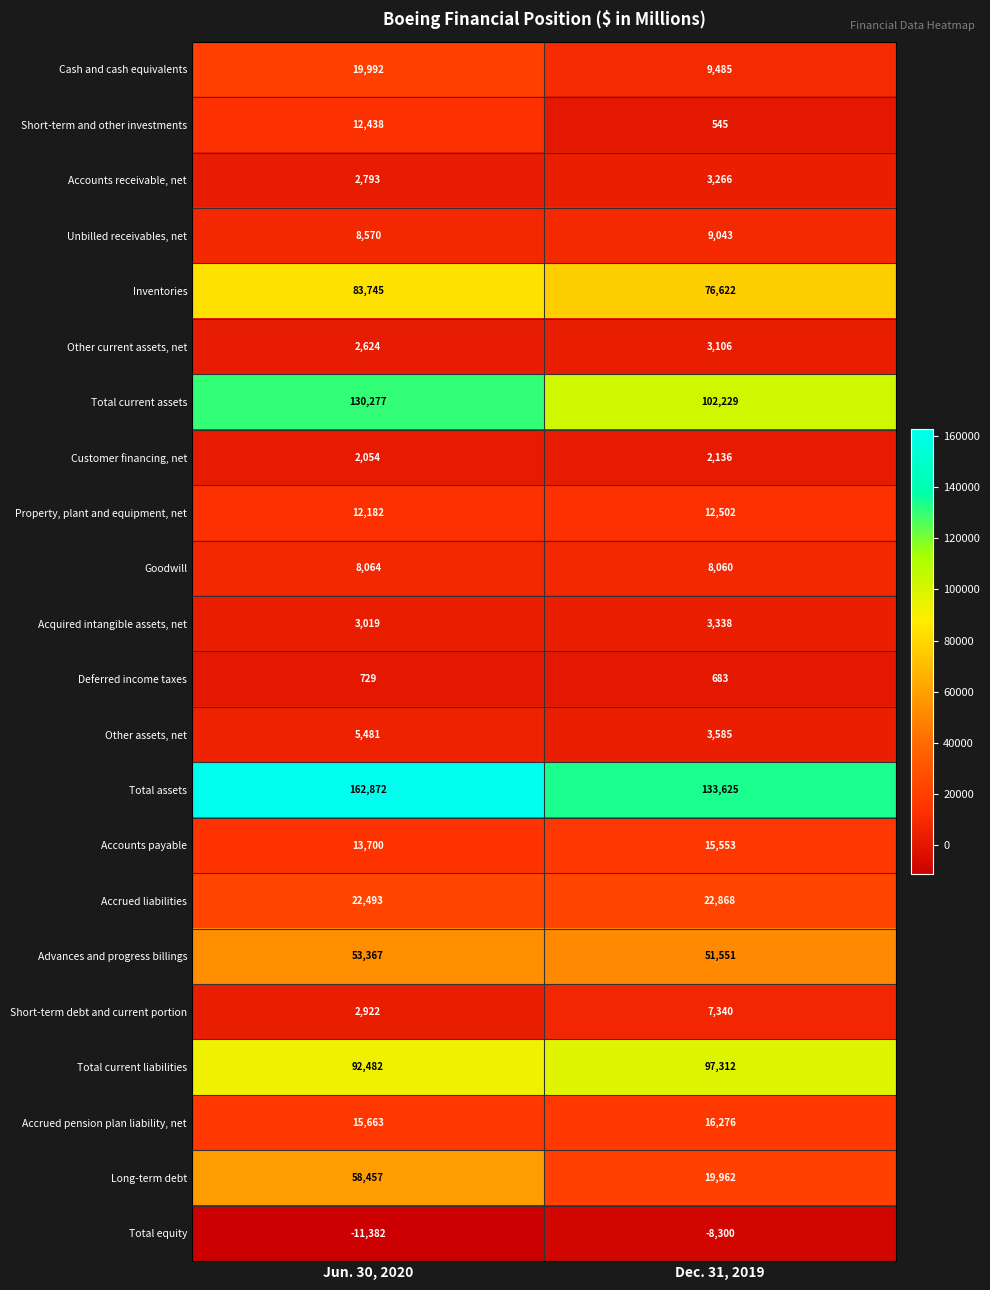

At which label is Accrued liabilities closest to 22680?

Jun. 30, 2020